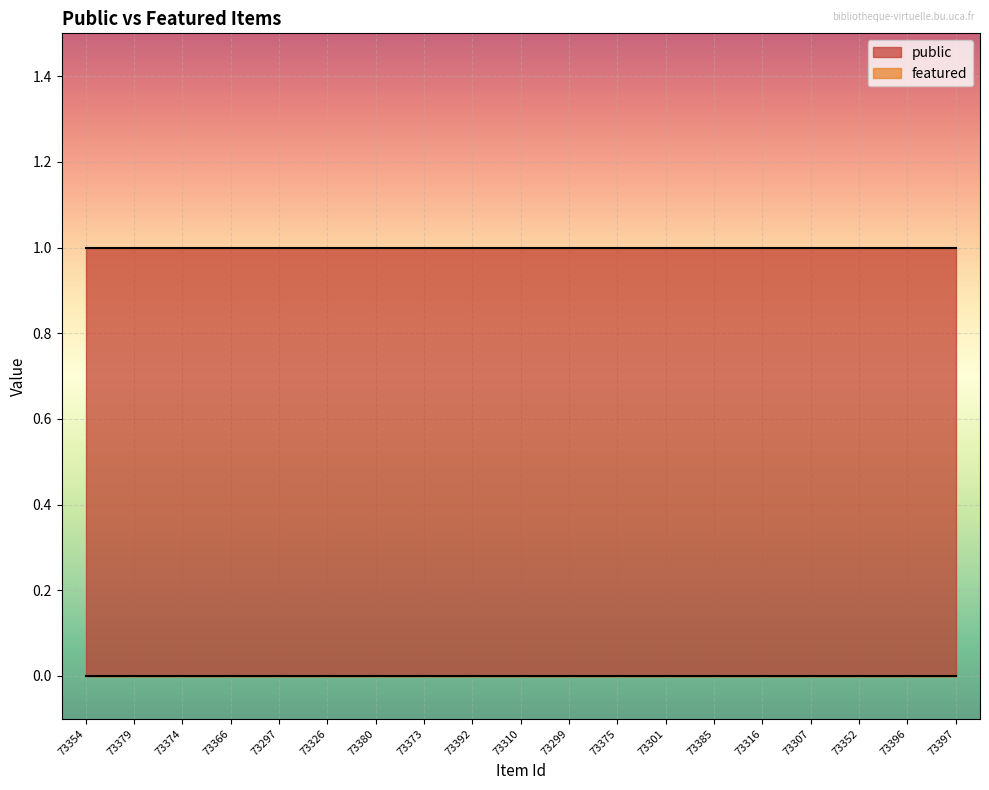

At which category is the sum across all series the highest?

73354